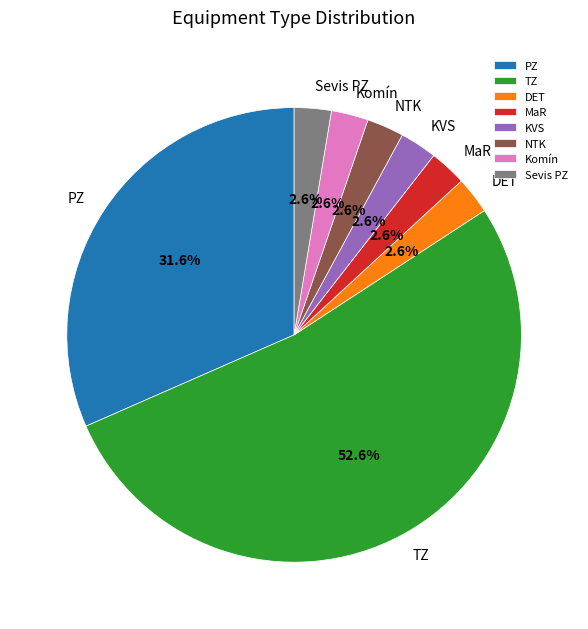

How much of the chart is everything except MaR?

97.4%